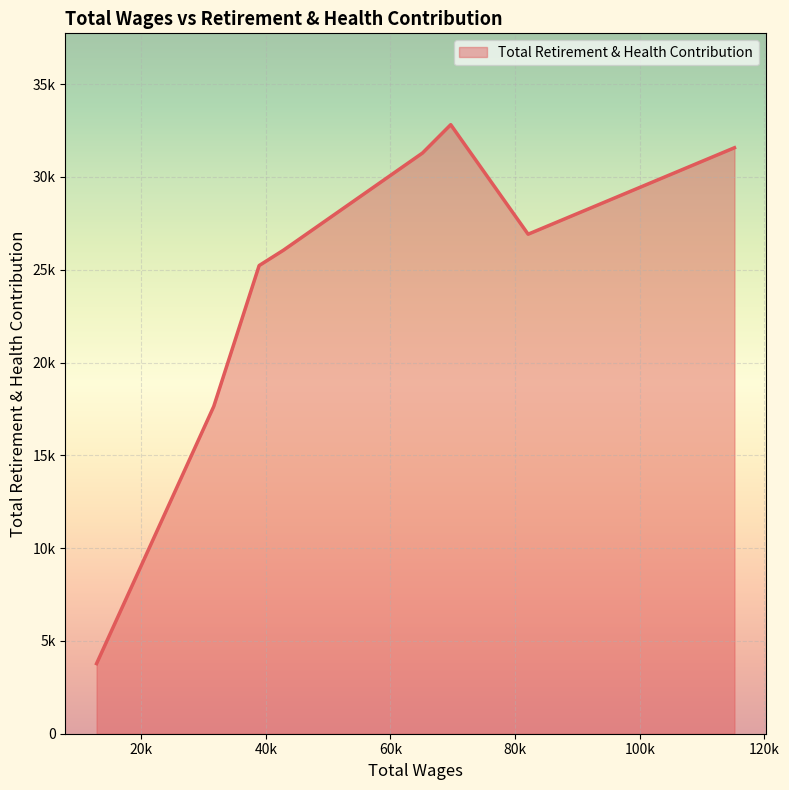

Does the chart display data point markers on the line(s)?

No